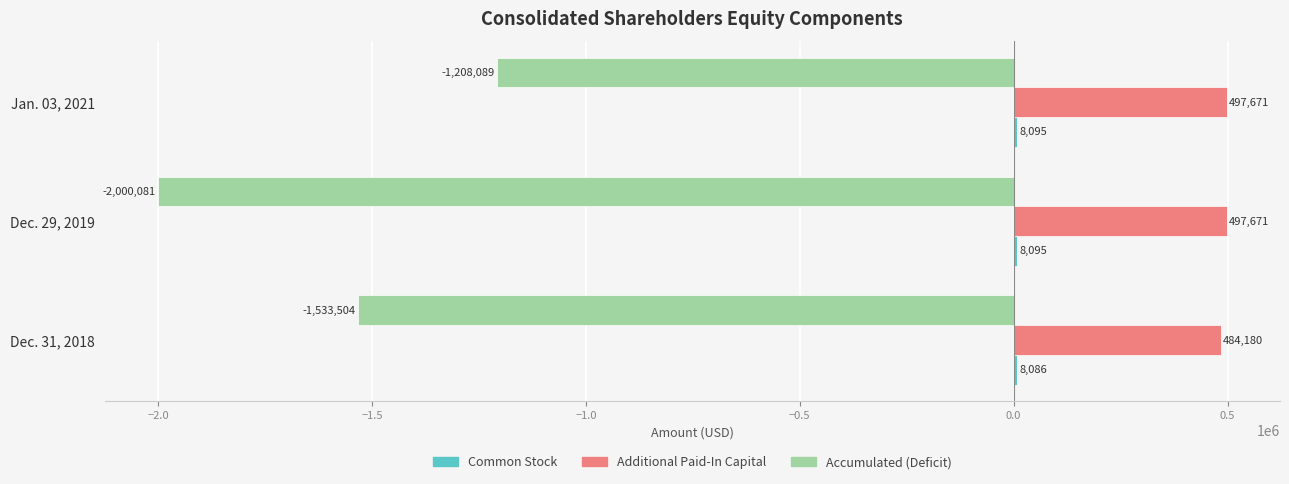

Between Dec. 31, 2018 and Jan. 03, 2021, which series saw the biggest shift?

Accumulated (Deficit)